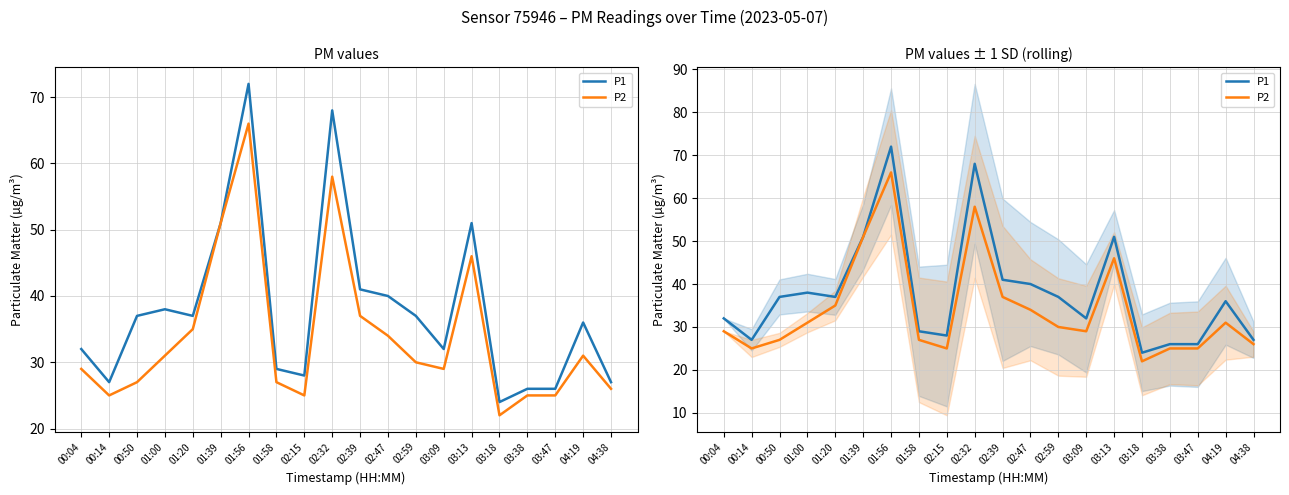

Reading left to right, transcribe all the data shown in this chart.

P1: 00:04=32	00:14=27	00:50=37	01:00=38	01:20=37	01:39=51	01:56=72	01:58=29	02:15=28	02:32=68	02:39=41	02:47=40	02:59=37	03:09=32	03:13=51	03:18=24	03:38=26	03:47=26	04:19=36	04:38=27
P2: 00:04=29	00:14=25	00:50=27	01:00=31	01:20=35	01:39=51	01:56=66	01:58=27	02:15=25	02:32=58	02:39=37	02:47=34	02:59=30	03:09=29	03:13=46	03:18=22	03:38=25	03:47=25	04:19=31	04:38=26